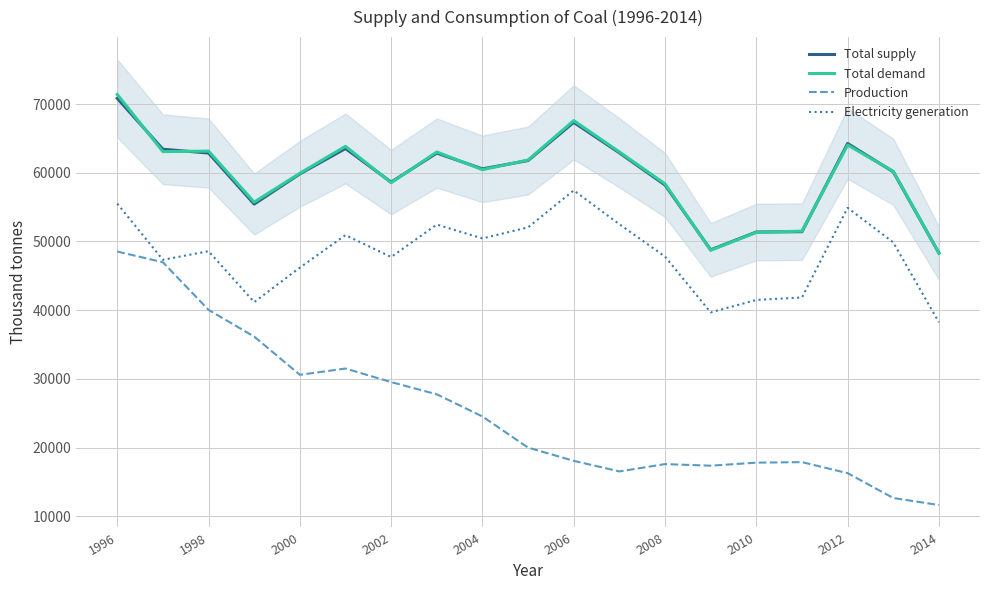

Where does the Production series first go above 20008?

1996